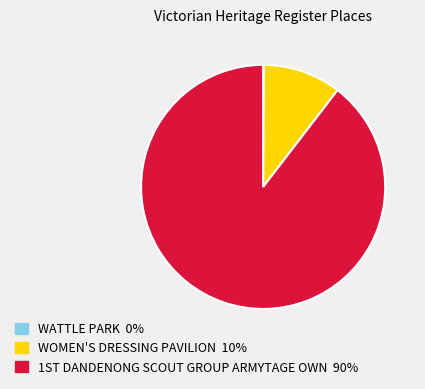

True or false: WOMEN'S DRESSING PAVILION accounts for 10% of the total.

True